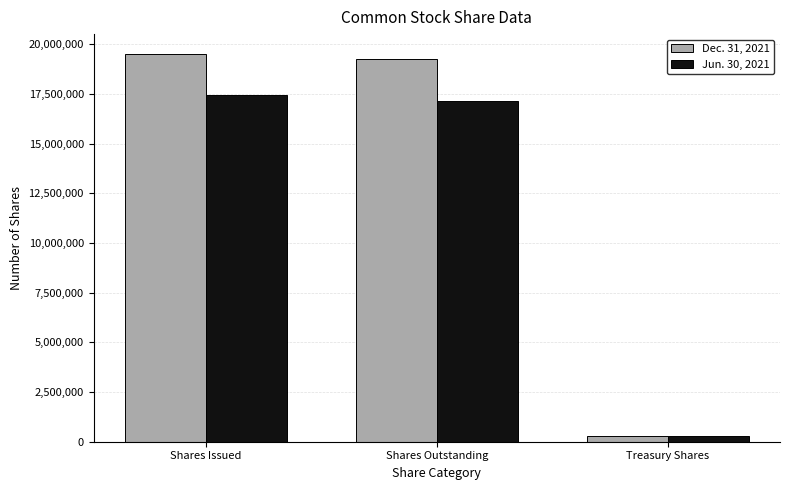

The value of Jun. 30, 2021 at Treasury Shares is 295615. True or false?

True